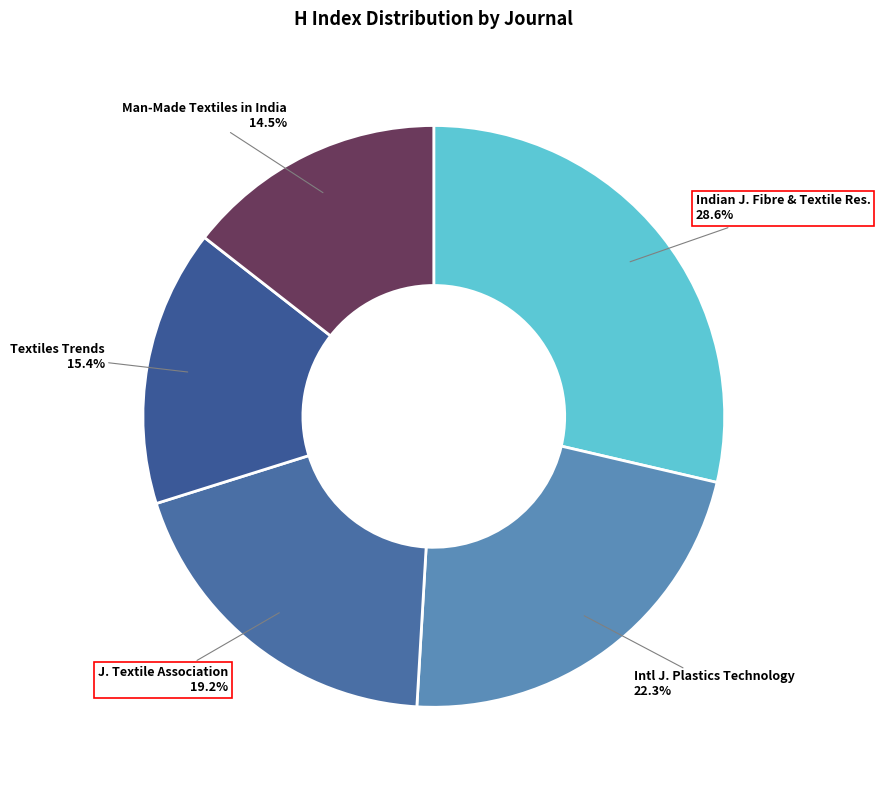

To the nearest percent, what is the difference between the largest and smallest slice percentages?

14%